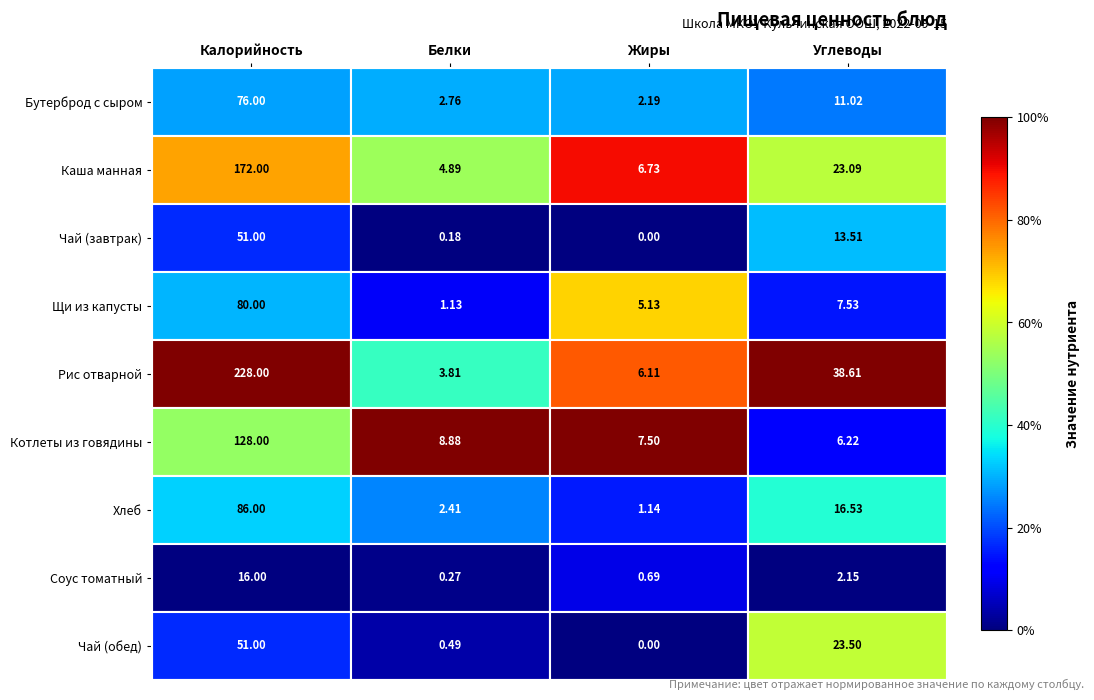

Which label corresponds to the largest value in the chart?

Калорийность